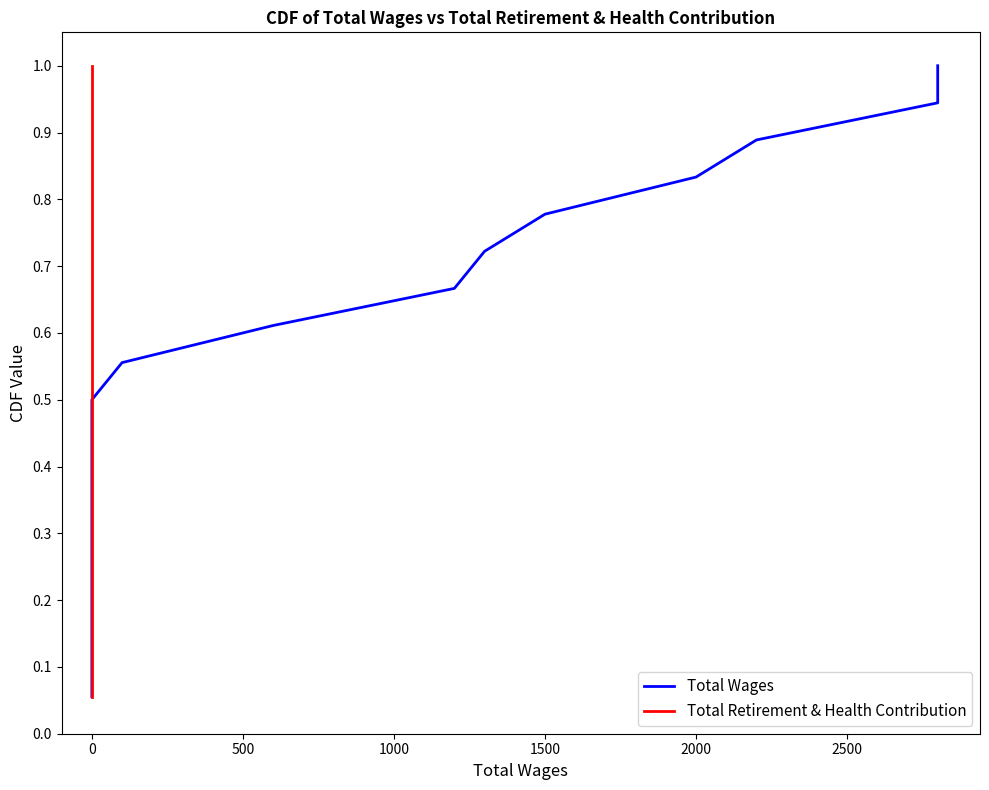

How many categories are shown in the chart?

18